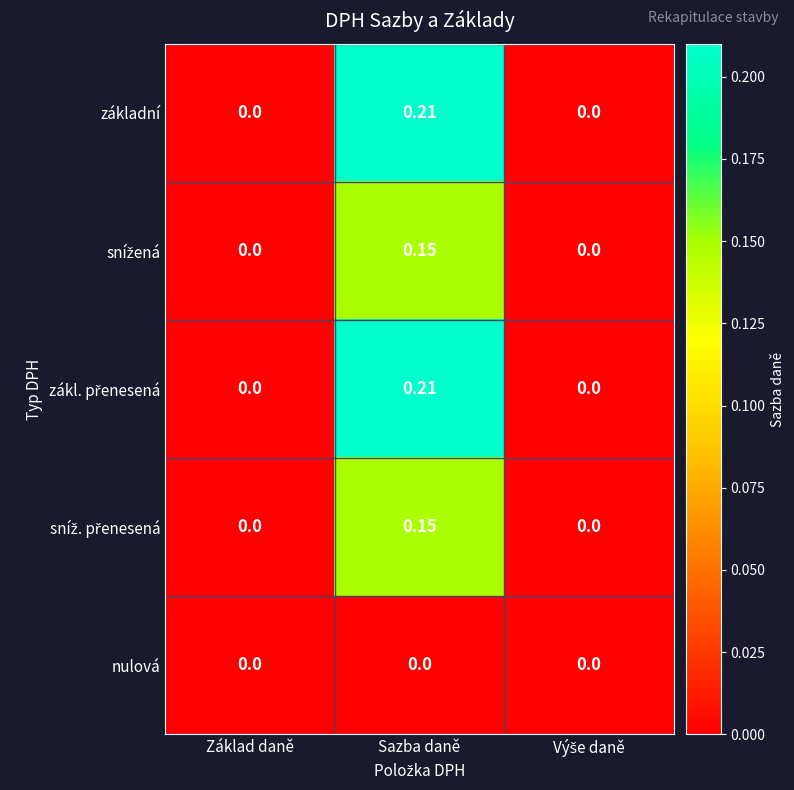

At which category is the sum across all series the highest?

Sazba daně